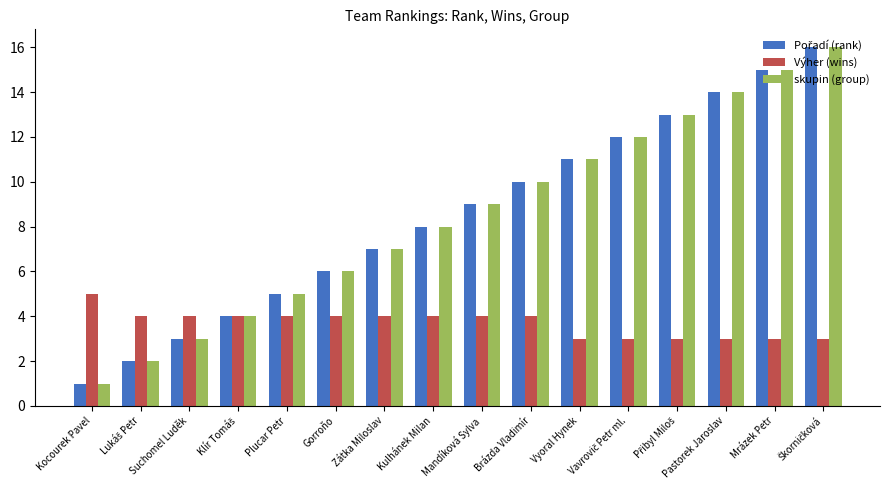

What is the maximum value shown in the chart?

16